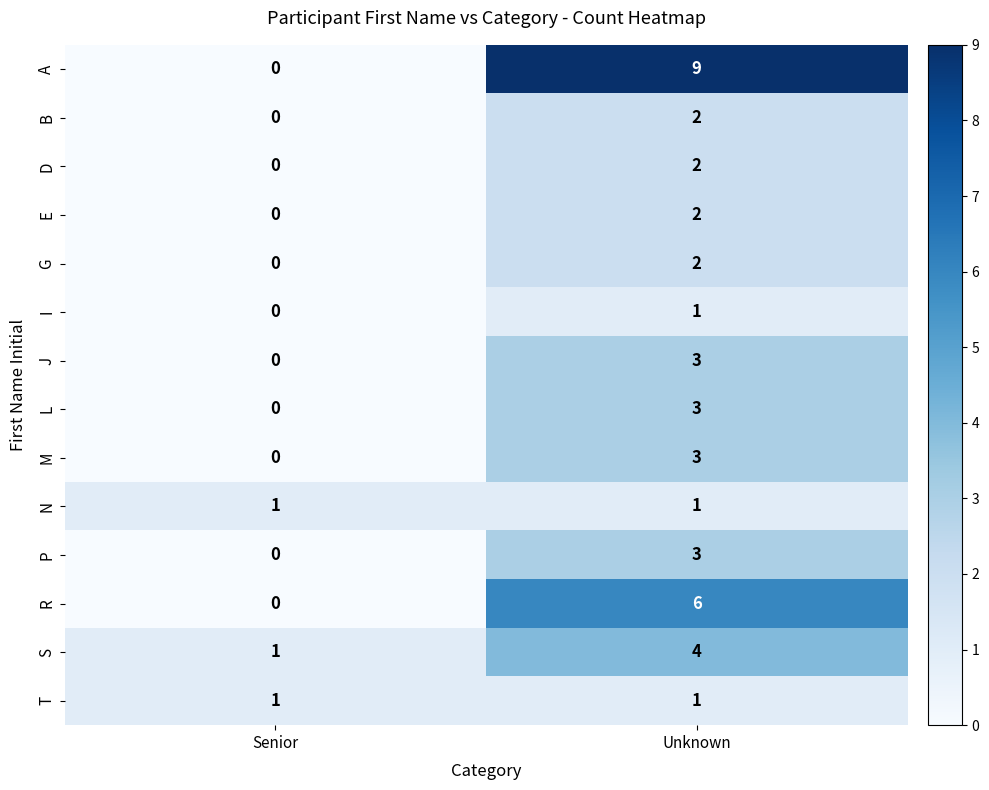

Is it true that M equals -1 at Senior?

False